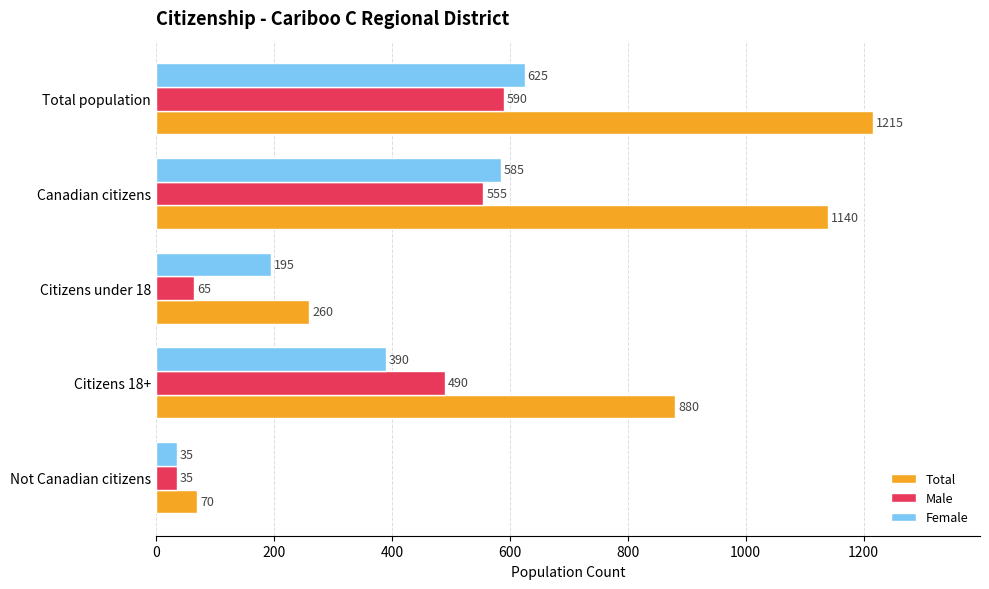

Which series has the largest total across all categories?

Total